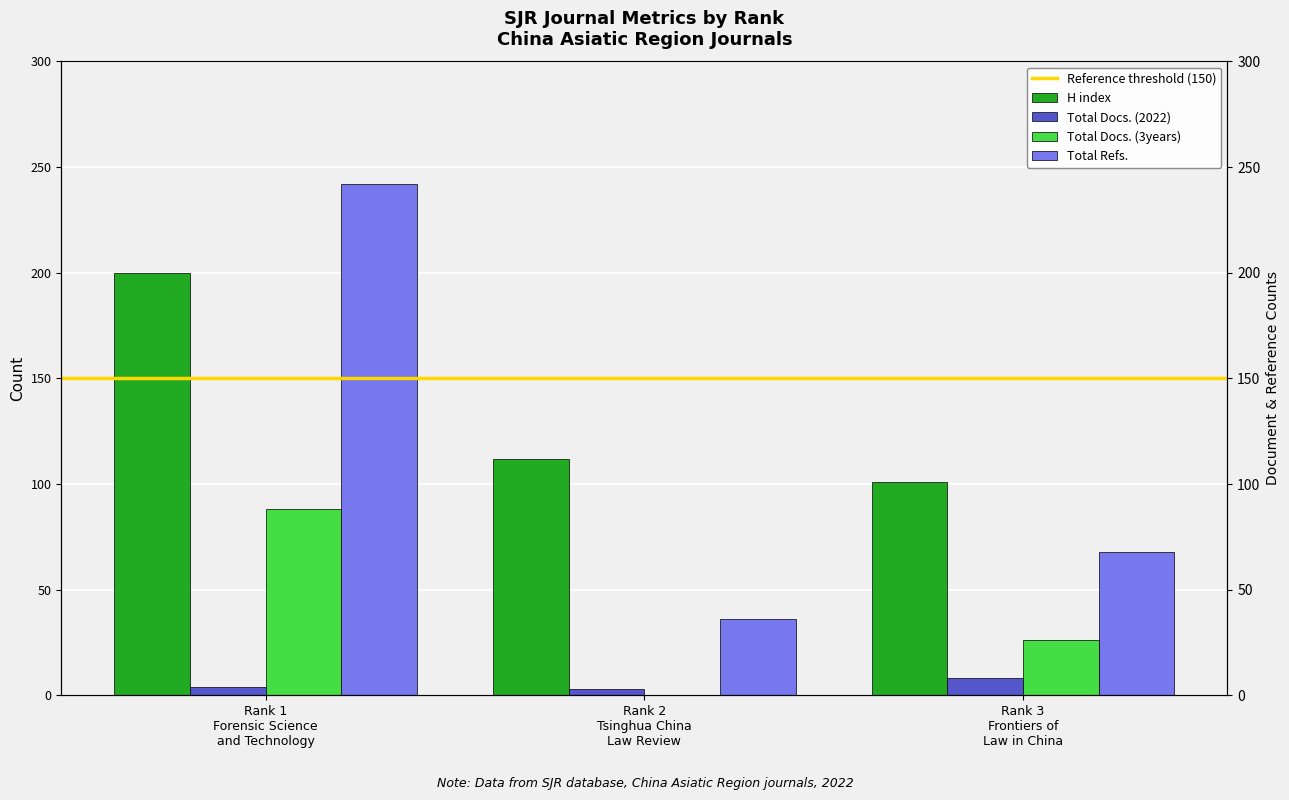

At which label is Total Docs. (2022) closest to 5?

Rank 1
Forensic Science
and Technology